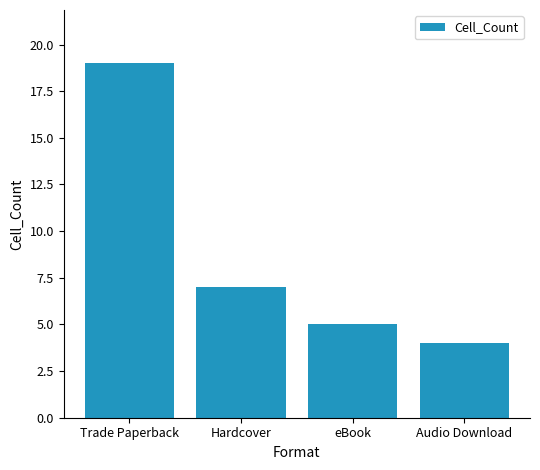

What position from the right is eBook?

2